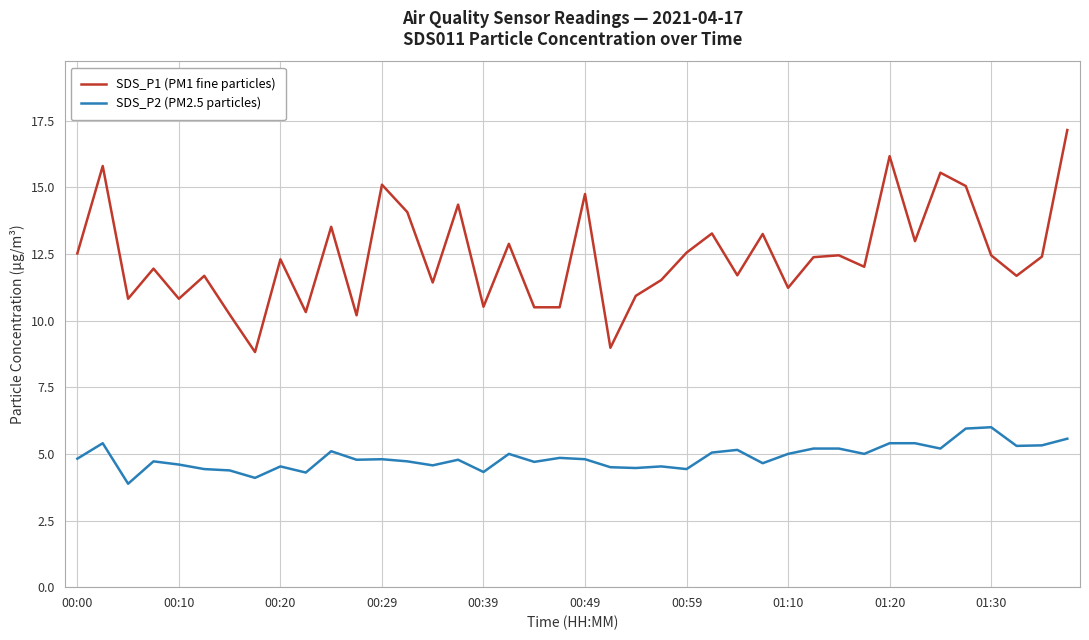

What is the minimum value for SDS_P2 (PM2.5 particles)?

3.9